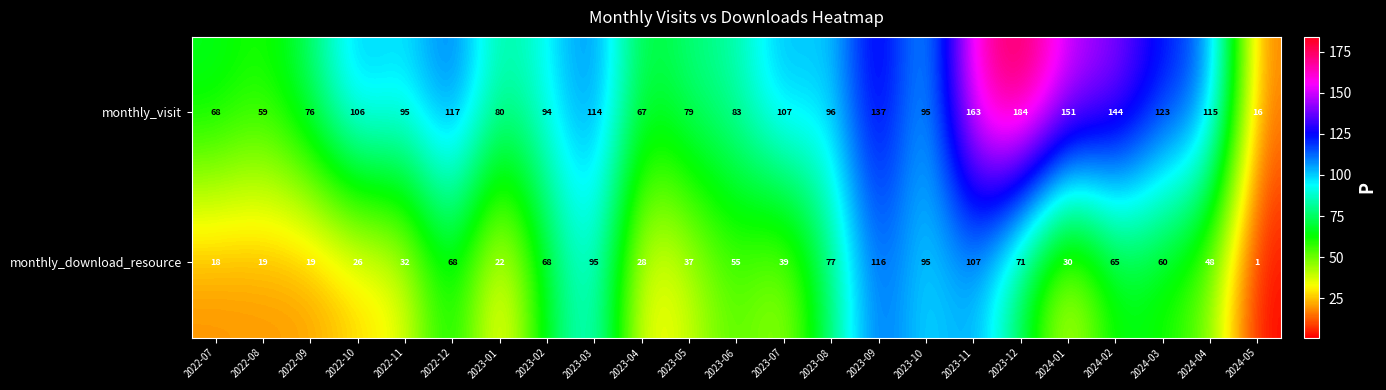

At how many categories does at least one series exceed 51?

22